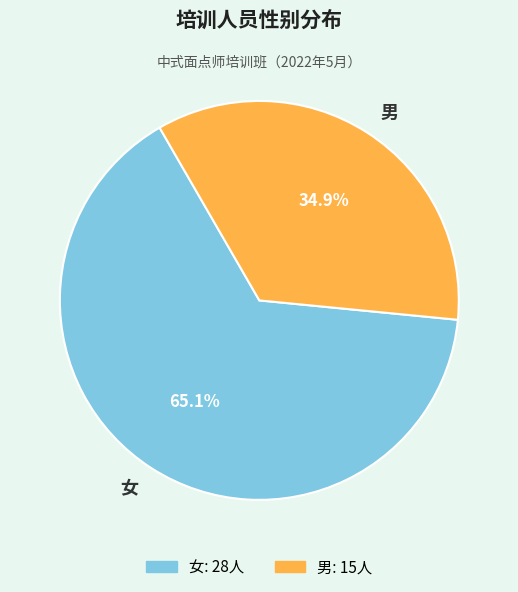

Which slice represents more than half of the pie?

女